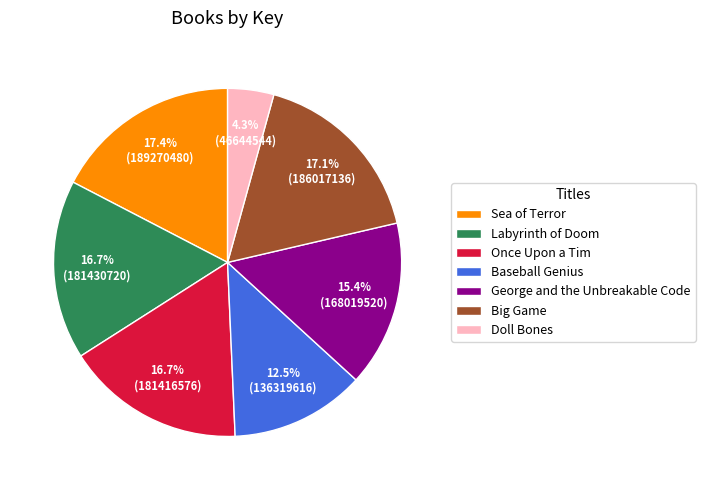

Is there any slice that represents more than half of the pie?

No